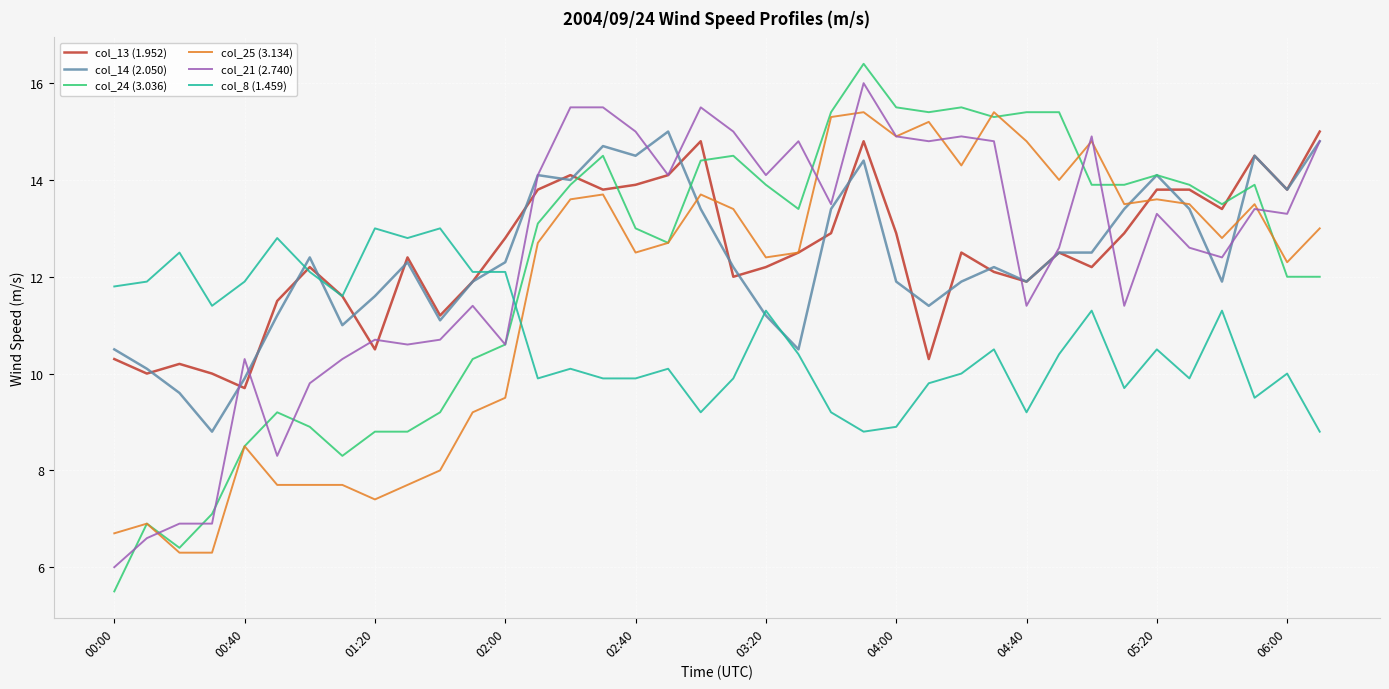

What is the lowest value of the col_25 (3.134) series?

6.3